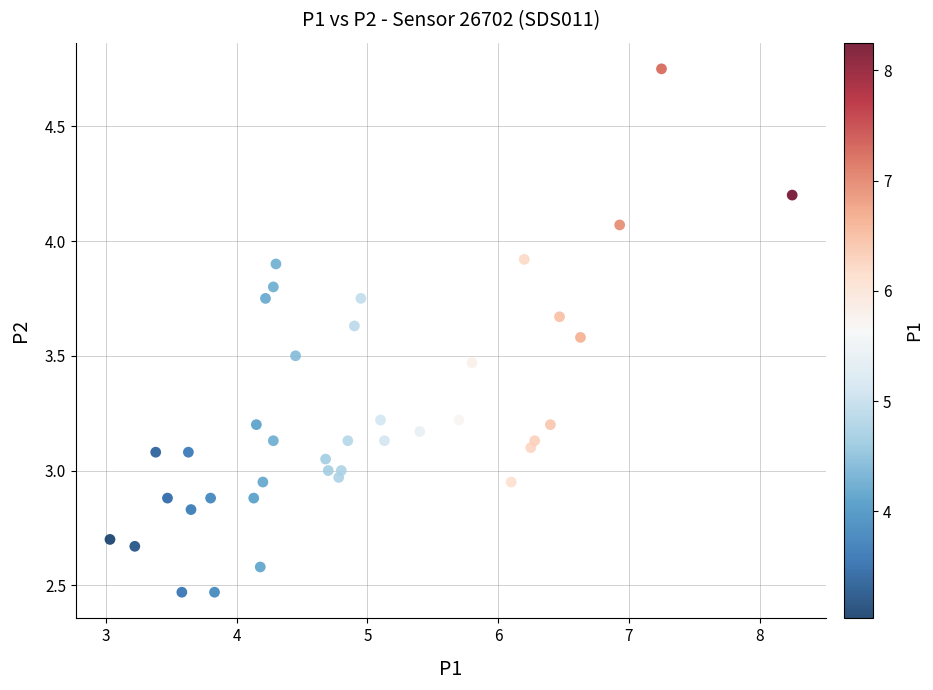

What is the range of Y values (max minus min)?

2.3